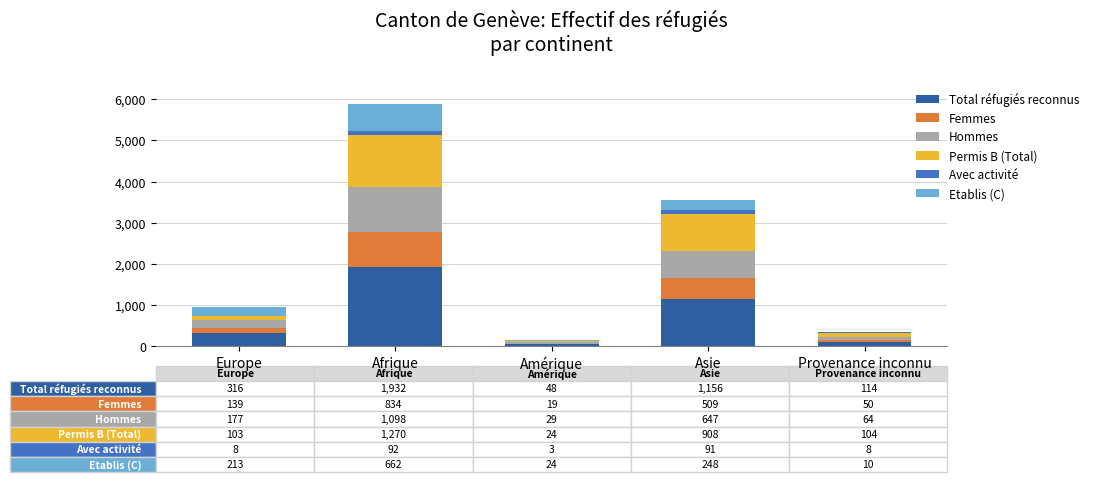

Are the bars horizontal?

No